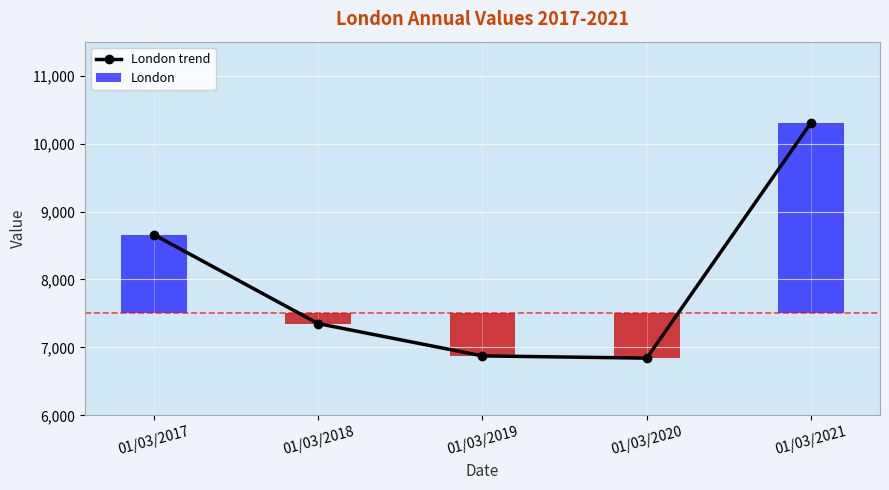

Reading left to right, list all the values displayed in this chart.

01/03/2017=8659	01/03/2018=7350	01/03/2019=6875	01/03/2020=6842	01/03/2021=10307